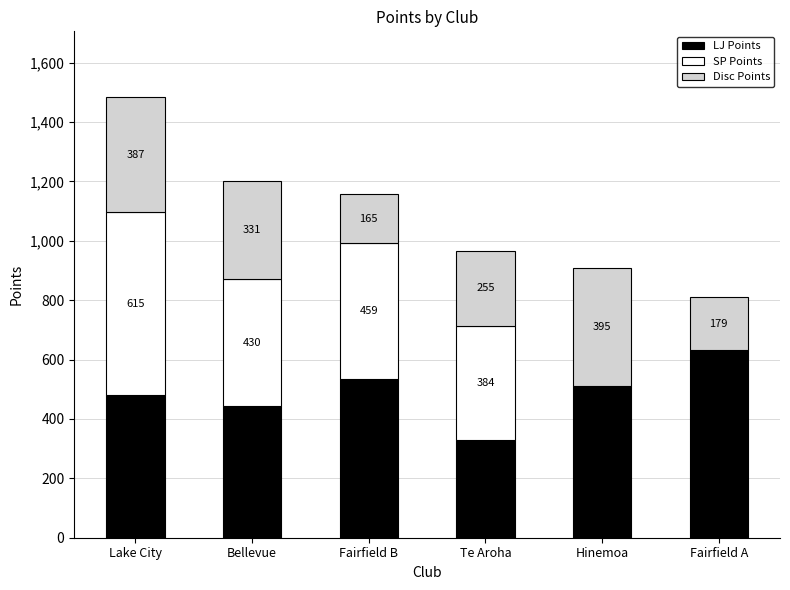

The value of LJ Points at Te Aroha is 328. True or false?

True